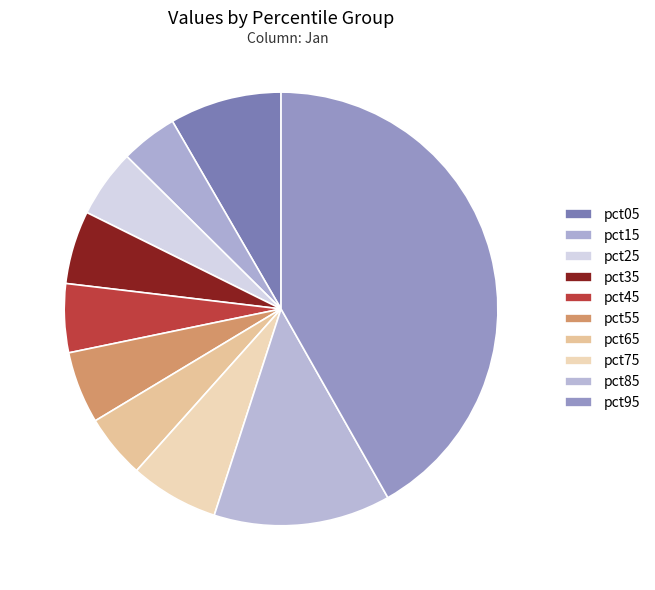

How many slices are in this pie chart?

10